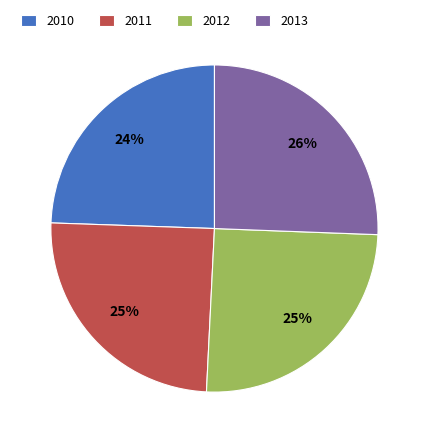

What percentage is the 2013 slice, to the nearest percent?

26%